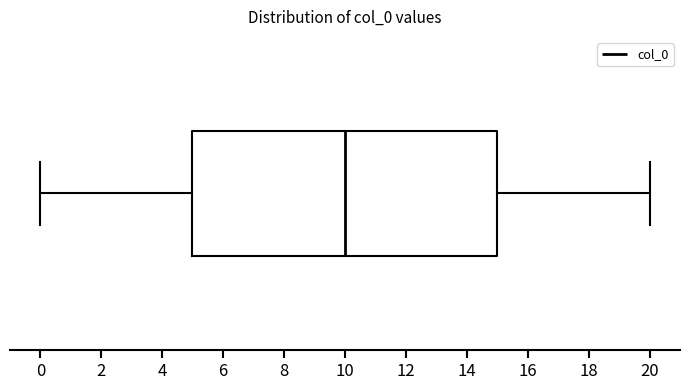

Where is the left edge of the box on the x-axis? The values are not printed on the chart, so give them approximately, as read against the axis.

5